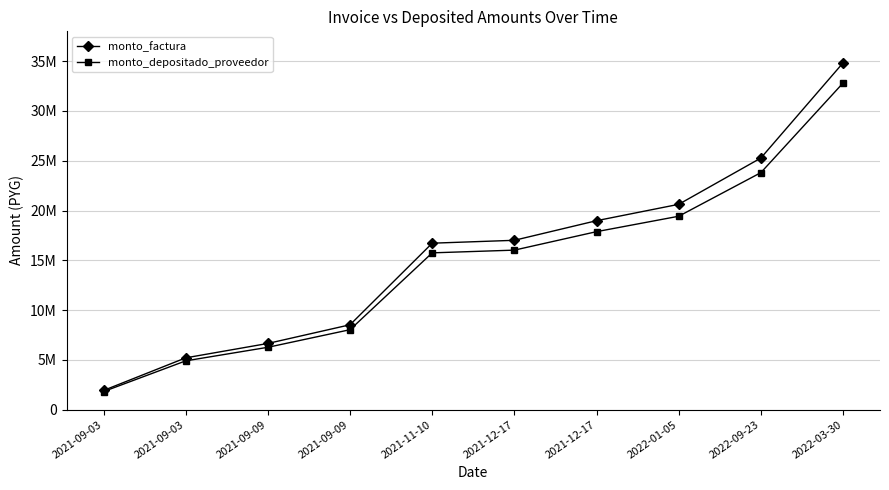

True or false: monto_factura and monto_depositado_proveedor cross at least once.

False